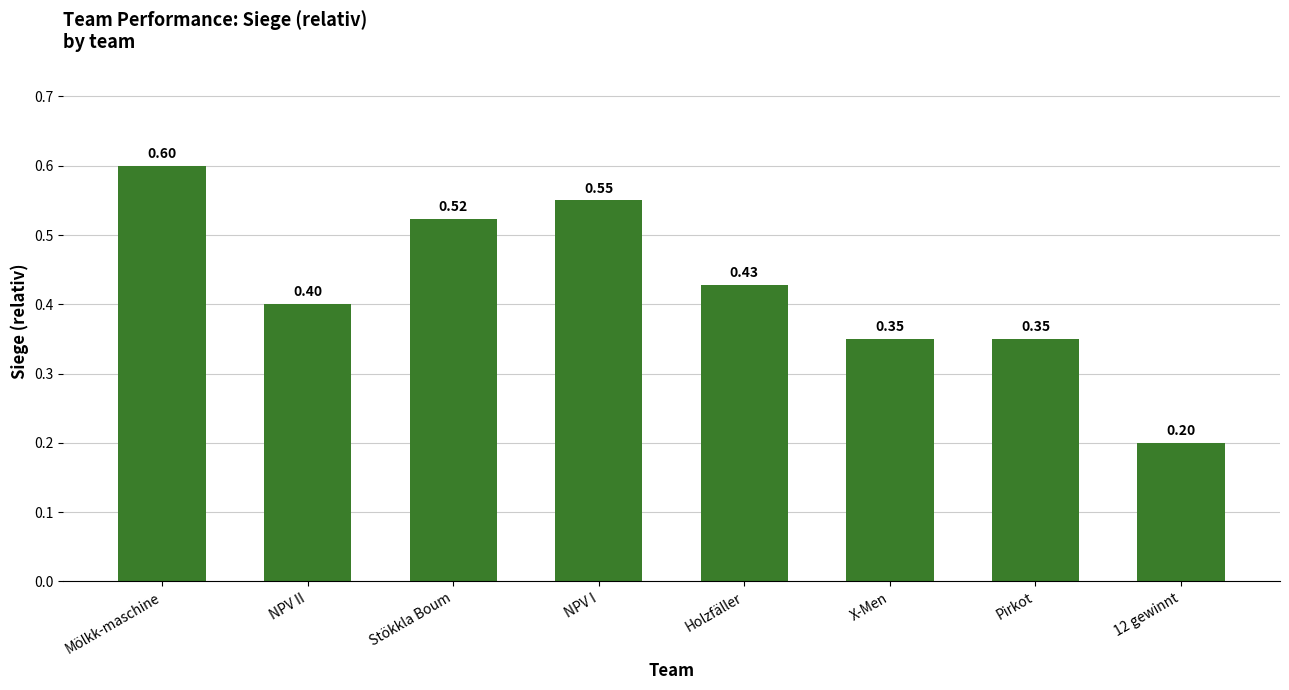

What is the label of the 6th bar from the left?

X-Men